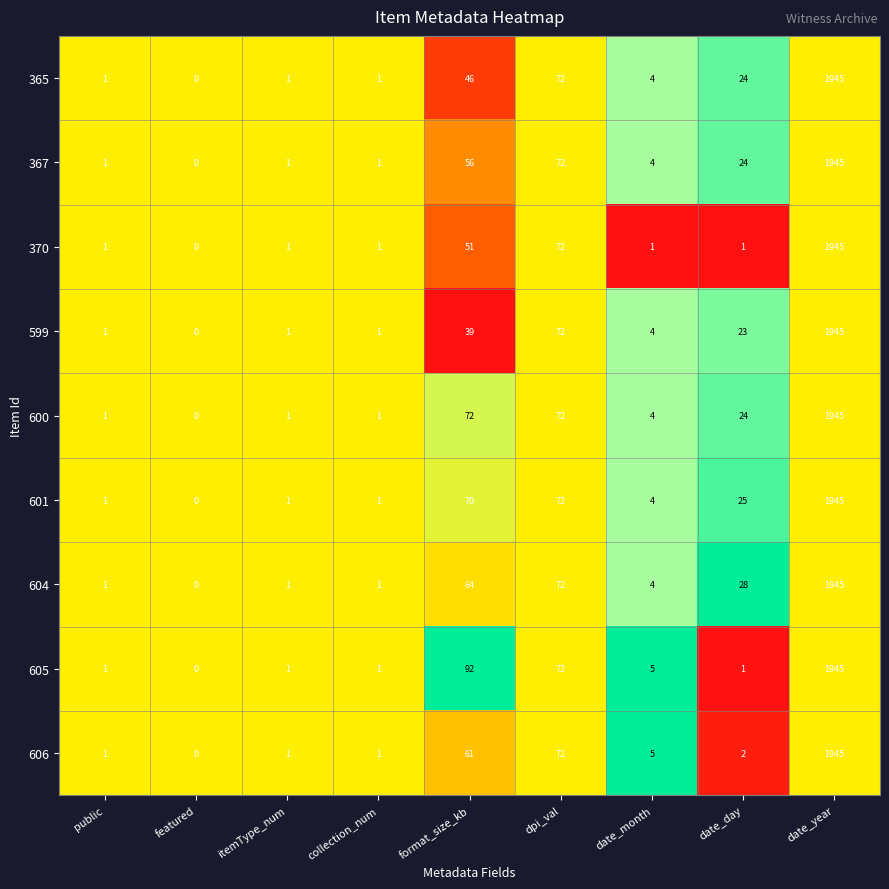

At which label is 599 closest to 972?

dpi_val